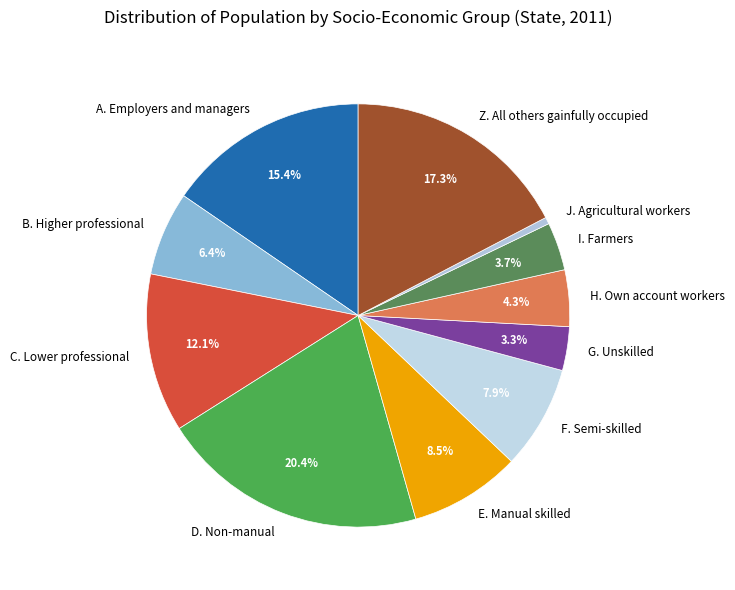

True or false: B. Higher professional accounts for 1% of the total.

False